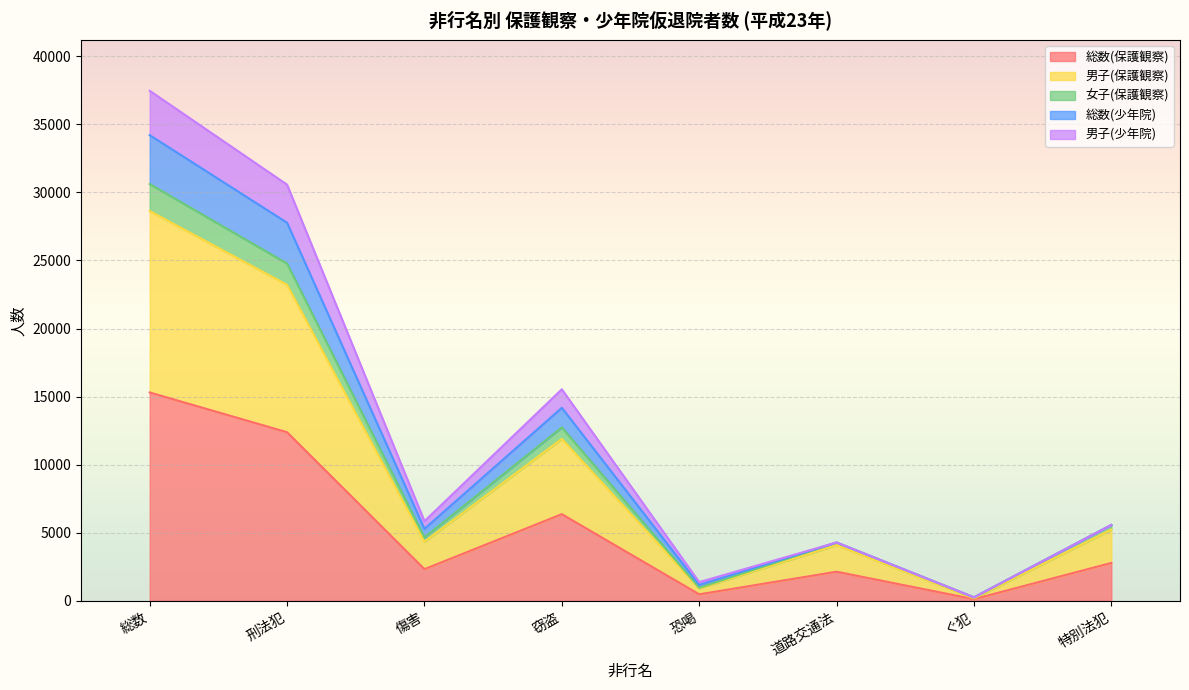

List the labels in order of 総数(保護観察) value, smallest first.

ぐ犯, 恐喝, 道路交通法, 傷害, 特別法犯, 窃盗, 刑法犯, 総数